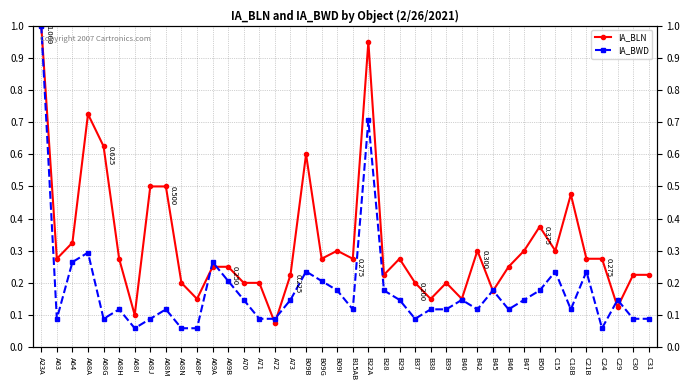

How many interior local valleys does the IA_BLN series have?

12